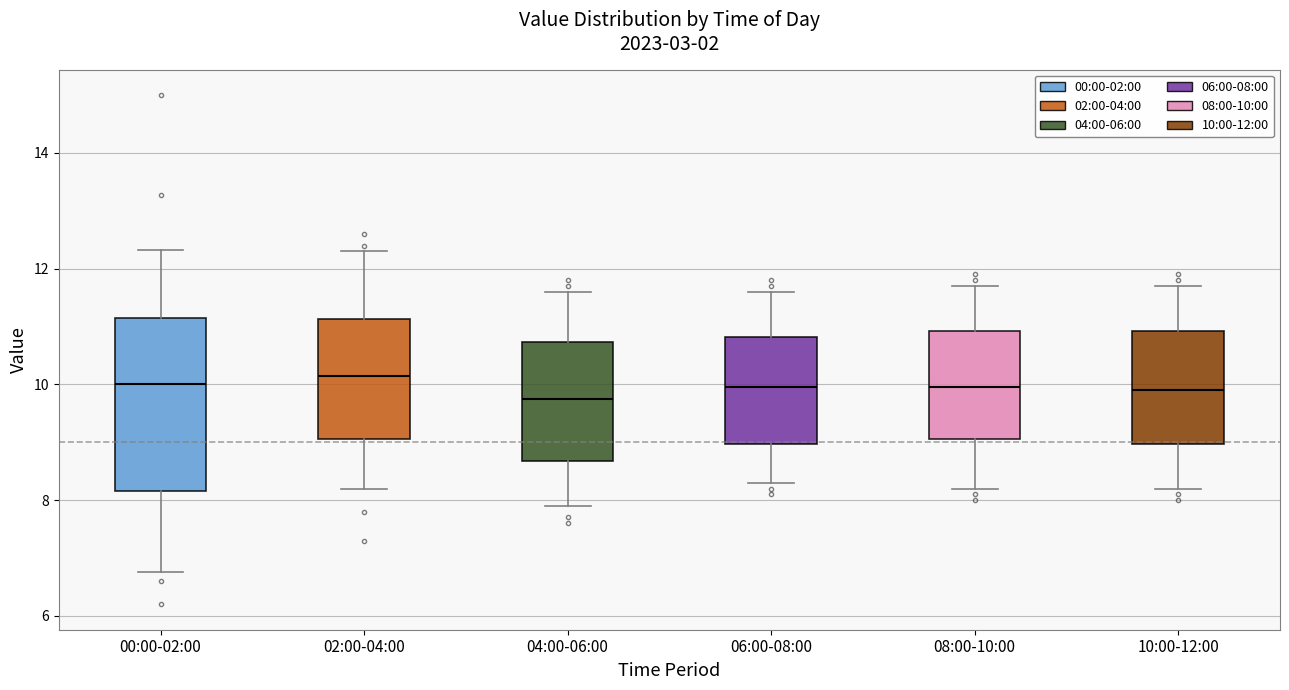

Reading left to right, transcribe this box plot: for each box, give where its median line is, the range the box spans, and where its two whiskers end, as read against the y-axis. The values are not printed on the chart, so give them approximately, as read against the axis.

00:00-02:00: median 10.0, box 8.2 to 11.2, whiskers 6.8 to 12.4
02:00-04:00: median 10.2, box 9.0 to 11.2, whiskers 8.2 to 12.4
04:00-06:00: median 9.8, box 8.6 to 10.8, whiskers 8.0 to 11.6
06:00-08:00: median 10.0, box 9.0 to 10.8, whiskers 8.4 to 11.6
08:00-10:00: median 10.0, box 9.0 to 11.0, whiskers 8.2 to 11.8
10:00-12:00: median 10.0, box 9.0 to 11.0, whiskers 8.2 to 11.8